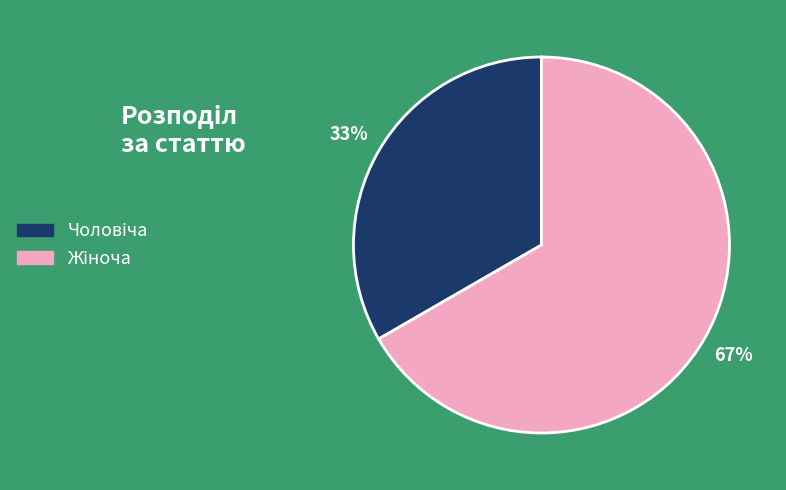

Is there a majority slice in this chart?

Yes